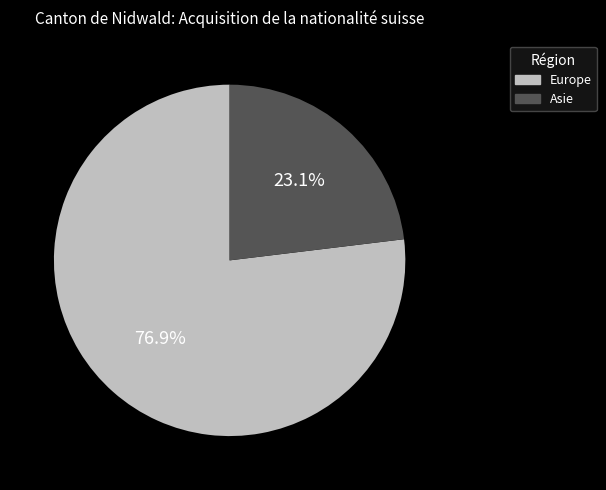

Is Asie the majority of the pie?

No